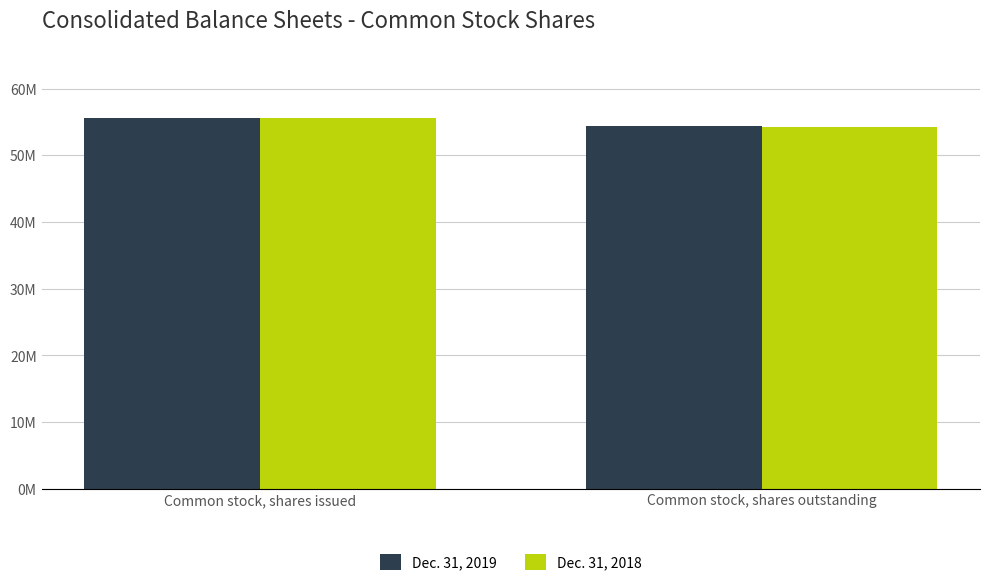

Does the chart contain any negative values?

No